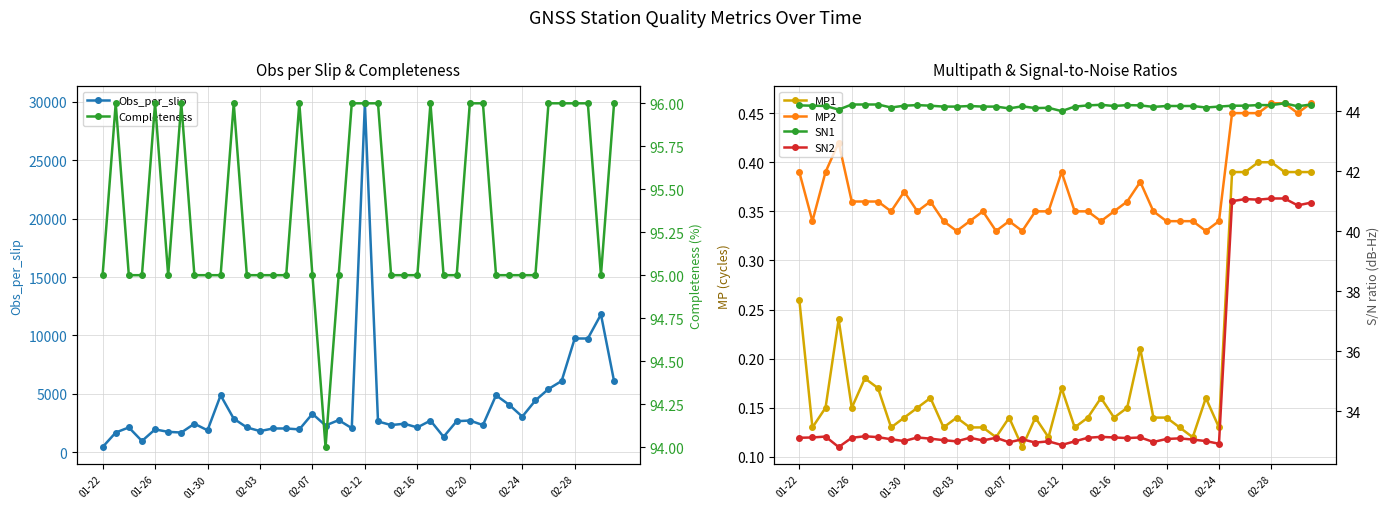

What is the maximum value for Obs_per_slip?

29877